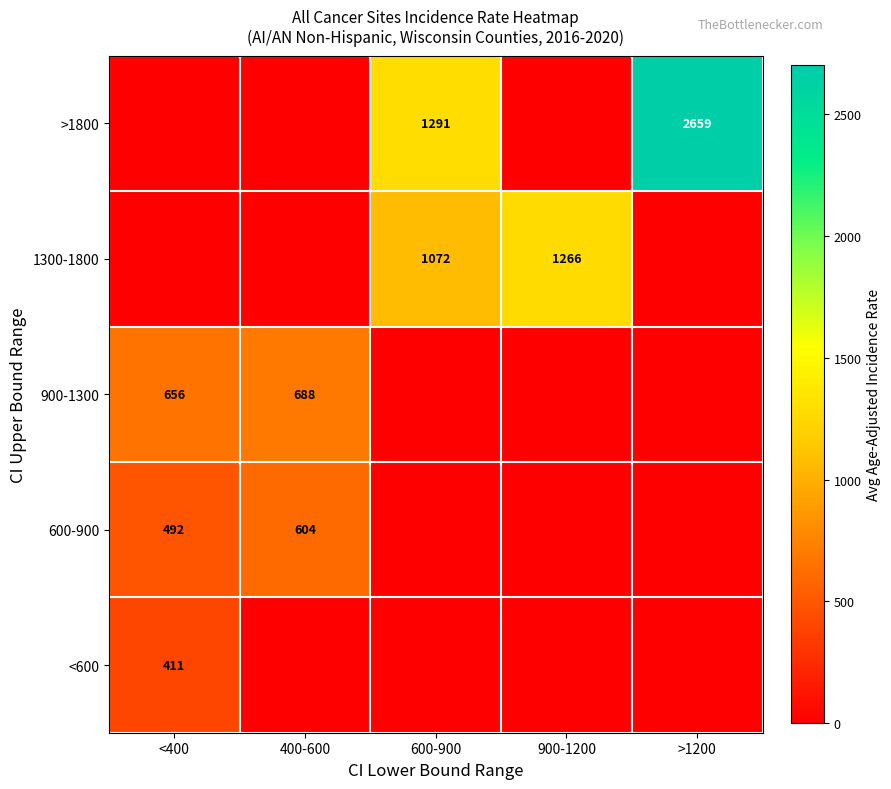

True or false: >1800 has a value of 4625 at >1200.

False